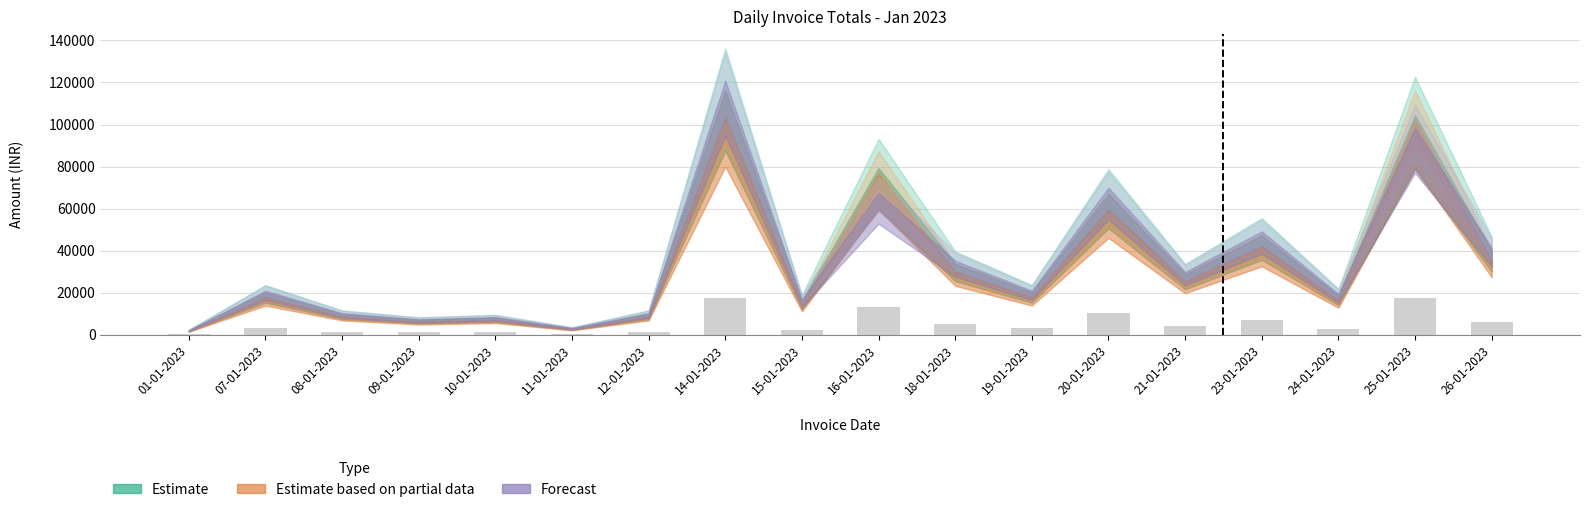

The value at 19-01-2023 is 3050.8. True or false?

True